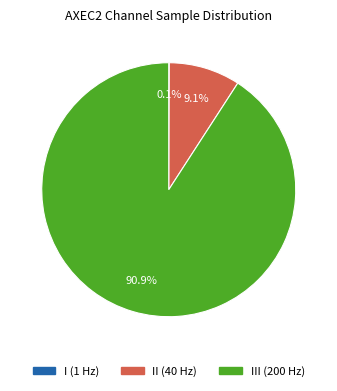

Which category has the biggest portion of the pie?

III (200 Hz)